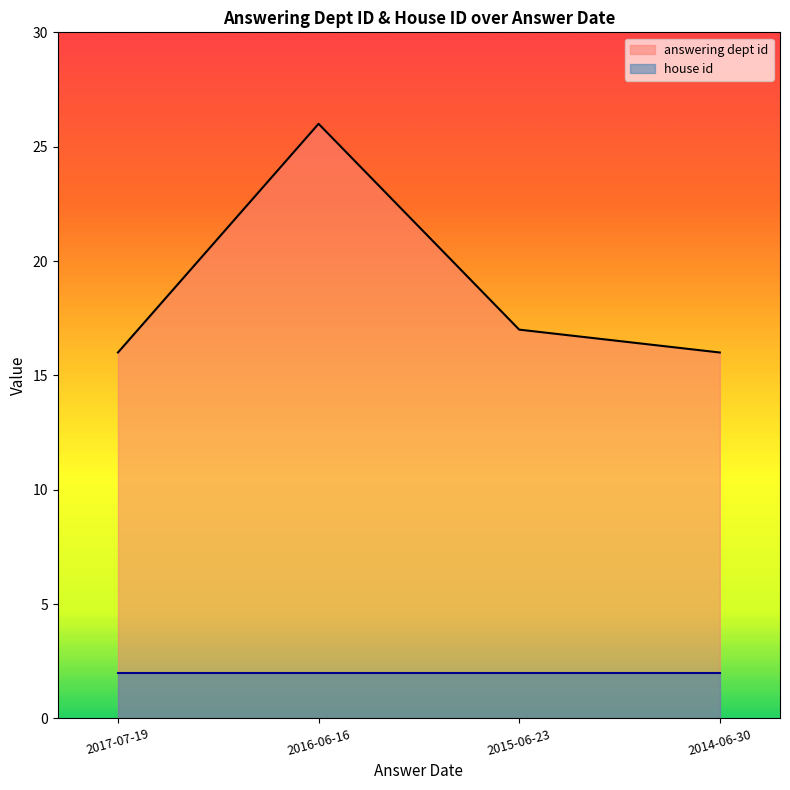

Reading left to right, what are all the values shown in this chart?

answering dept id: 2017-07-19=16	2016-06-16=26	2015-06-23=17	2014-06-30=16
house id: 2017-07-19=2	2016-06-16=2	2015-06-23=2	2014-06-30=2